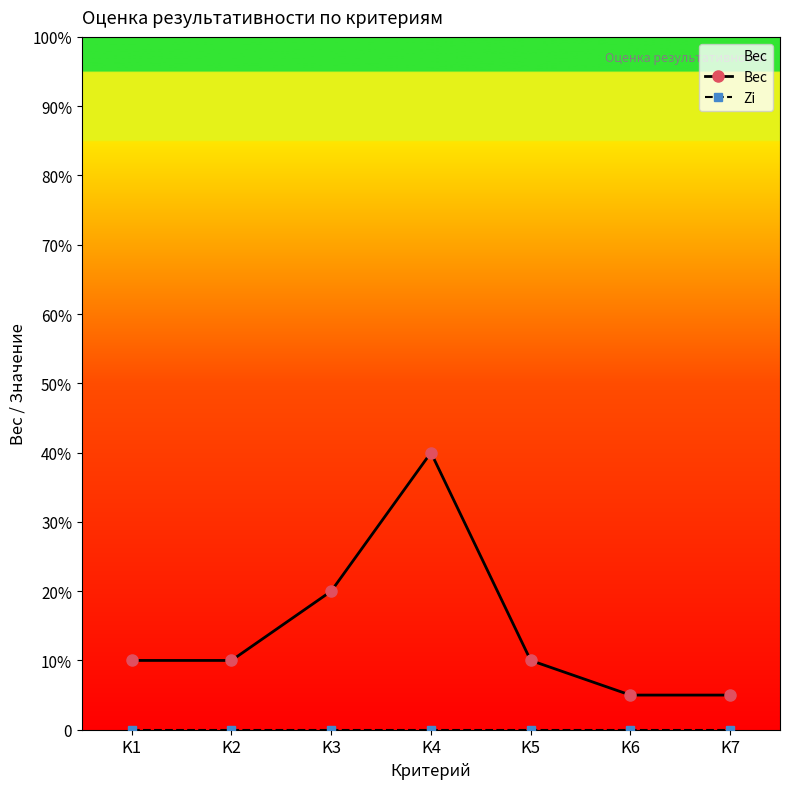

What is the difference between the Вес values at K1 and K7?

0.1